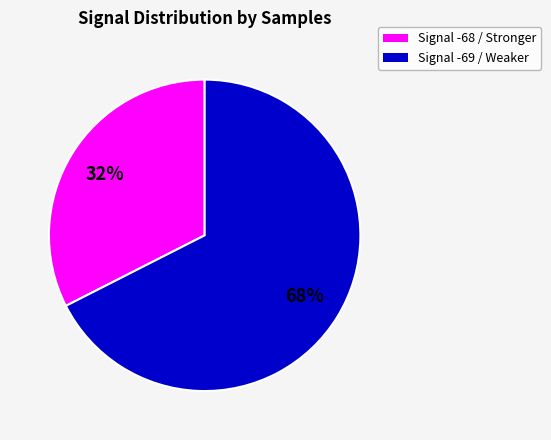

Count the number of slices in the pie.

2